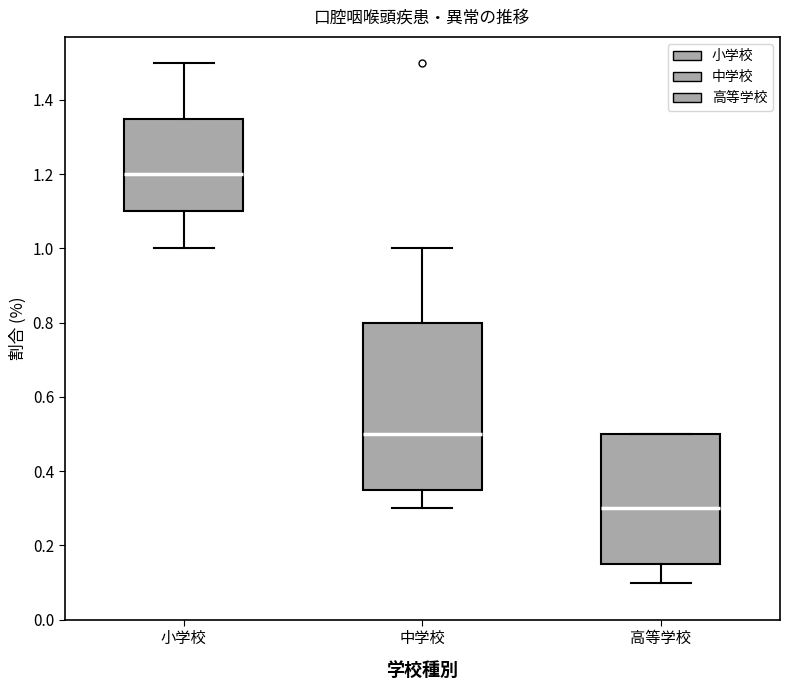

Reading left to right, read every box against the y-axis: the position of its median line, the range the box covers, and the ends of its whiskers. The values are not printed on the chart, so give them approximately, as read against the axis.

小学校: median 1.20, box 1.10 to 1.36, whiskers 1.00 to 1.50
中学校: median 0.50, box 0.36 to 0.80, whiskers 0.30 to 1.00
高等学校: median 0.30, box 0.16 to 0.50, whiskers 0.10 to 0.50